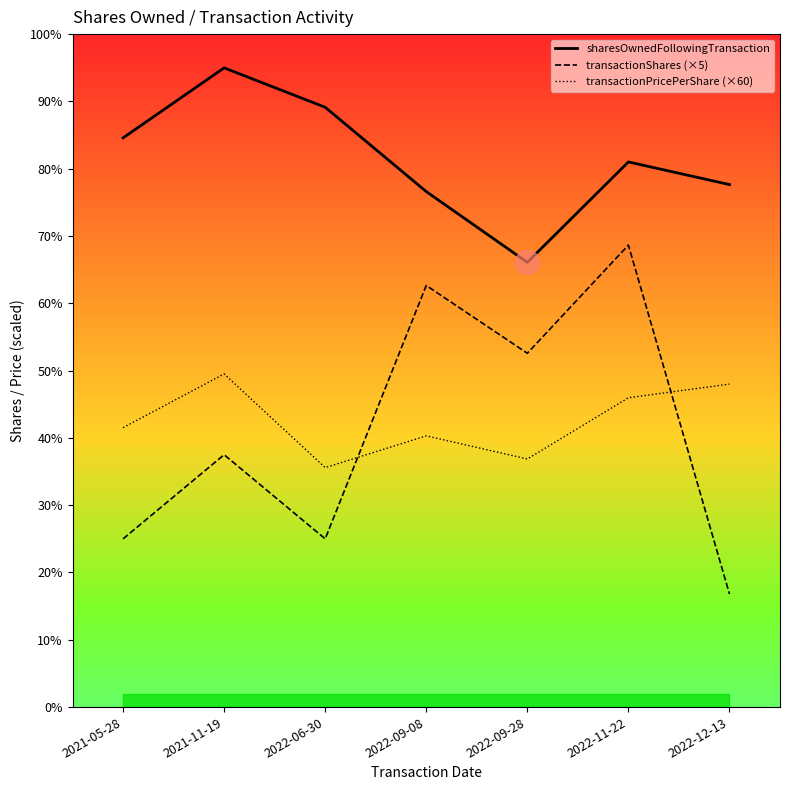

What is the total value across all series at 2022-06-30?

29943.5